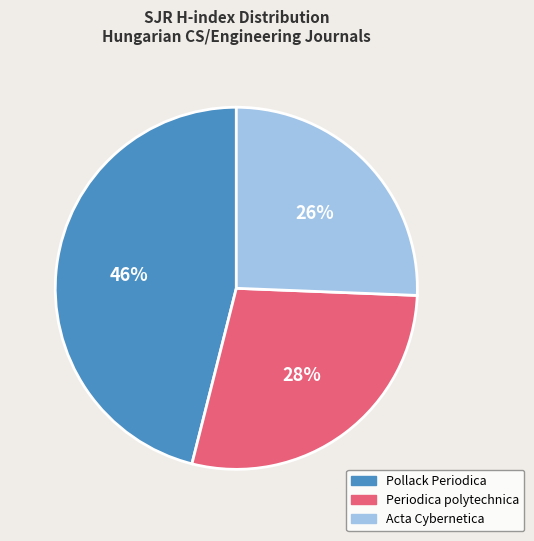

Do Acta Cybernetica and Periodica polytechnica together represent more than half of the pie?

Yes